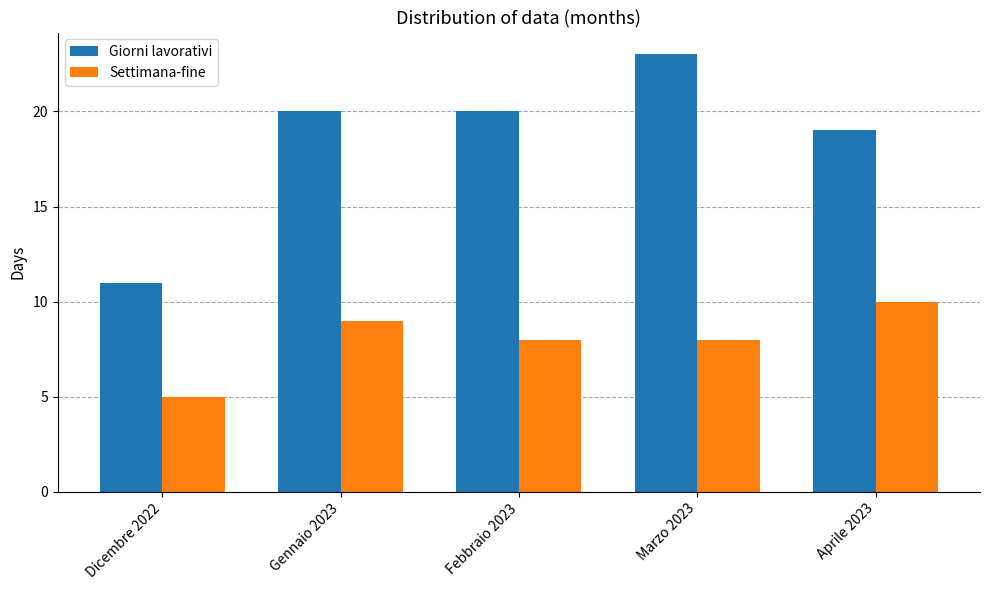

What is the average value of the Settimana-fine series?

8